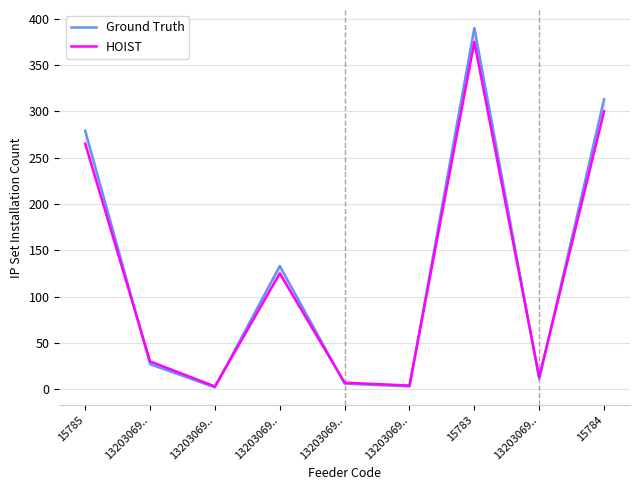

What is the label of the 2nd point from the right?

13203069..